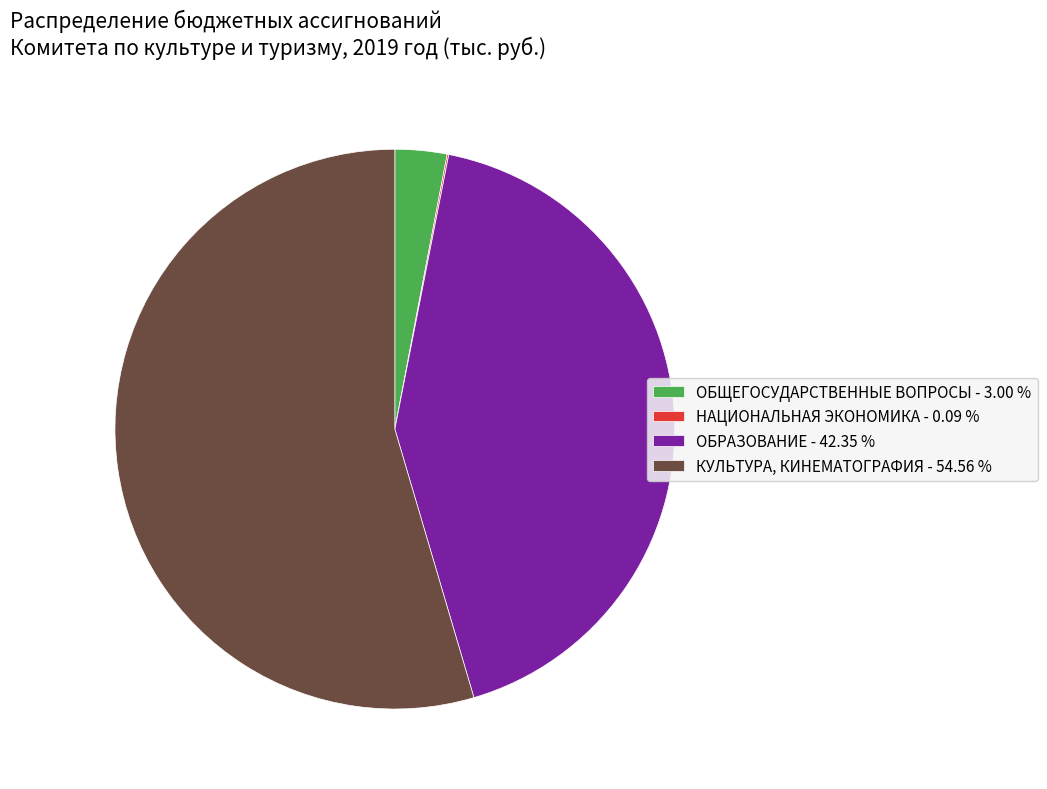

What is the ratio of the value at ОБРАЗОВАНИЕ to the value at ОБЩЕГОСУДАРСТВЕННЫЕ ВОПРОСЫ?

14.1